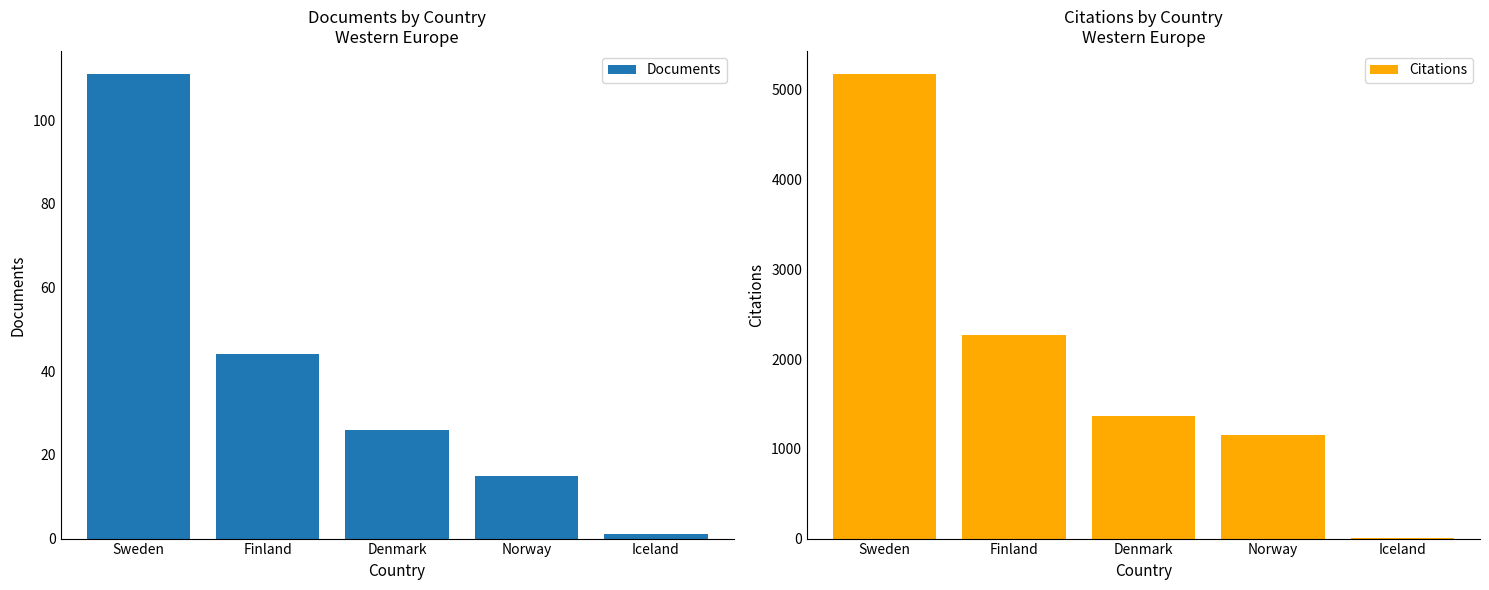

Which series has the largest total across all categories?

Citations